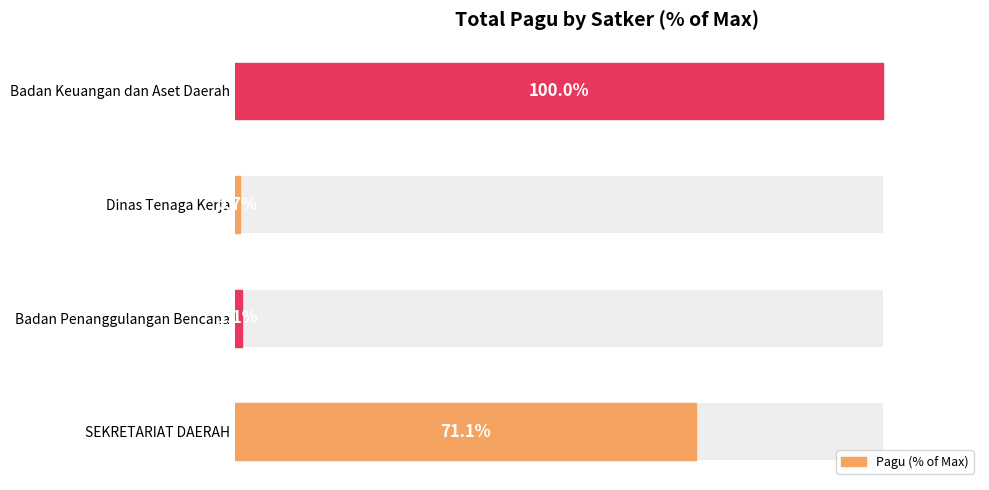

What is the maximum value shown in the chart?

100.0